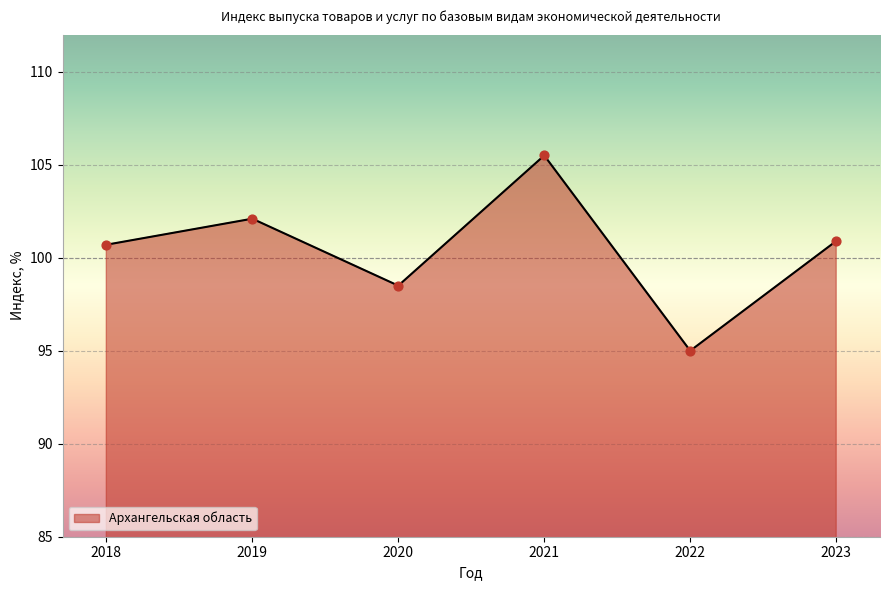

What is the change in value from 2018 to 2022?

-5.7